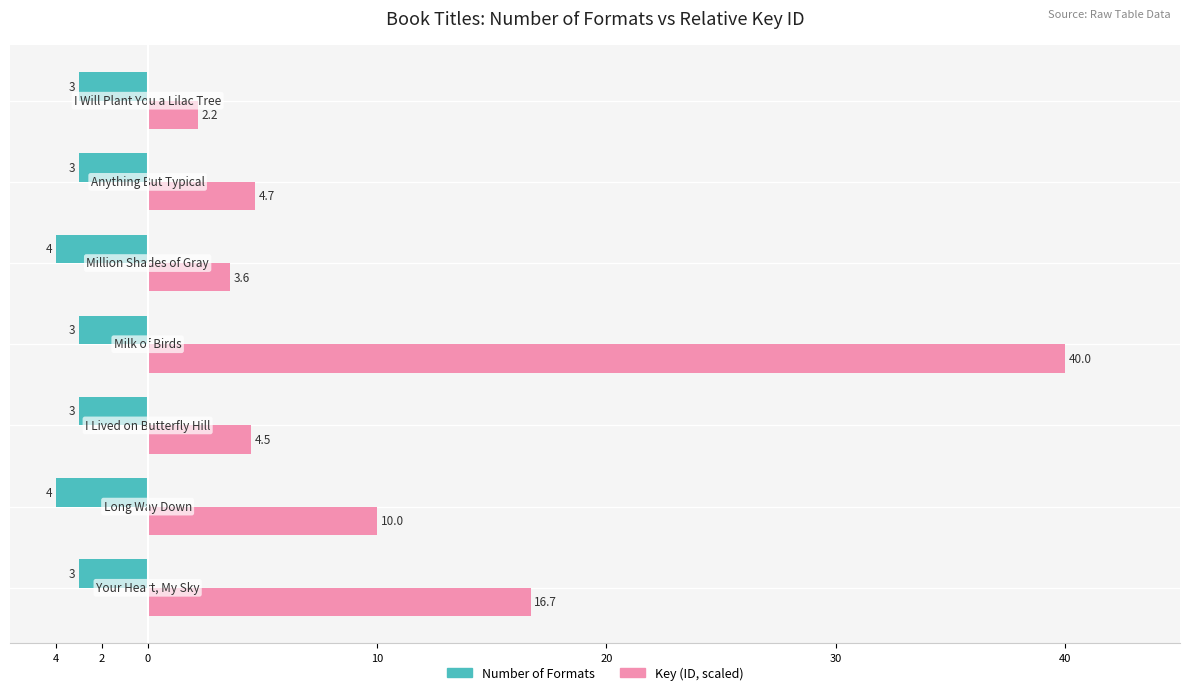

How many distinct data groups are displayed?

2